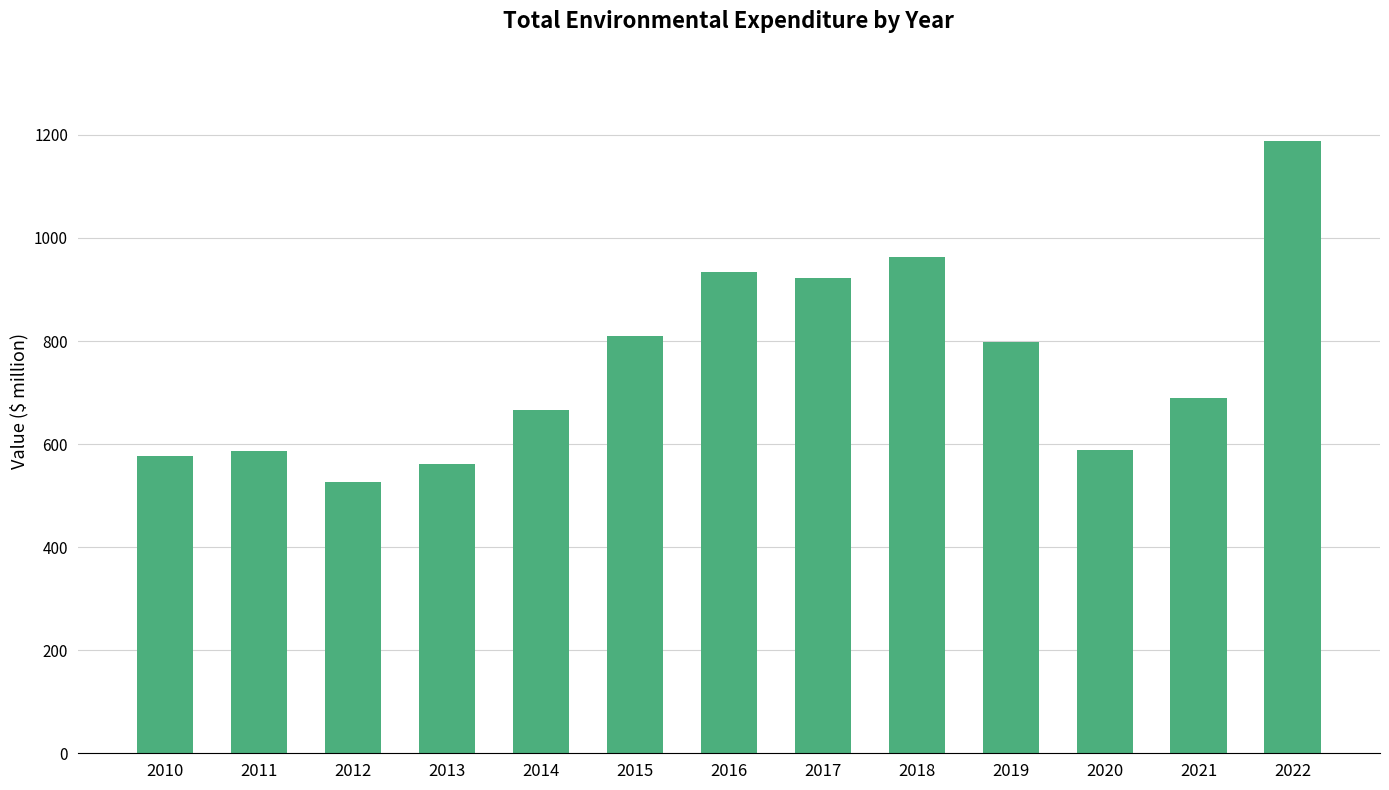

Are the bars grouped side by side (vs. stacked)?

No